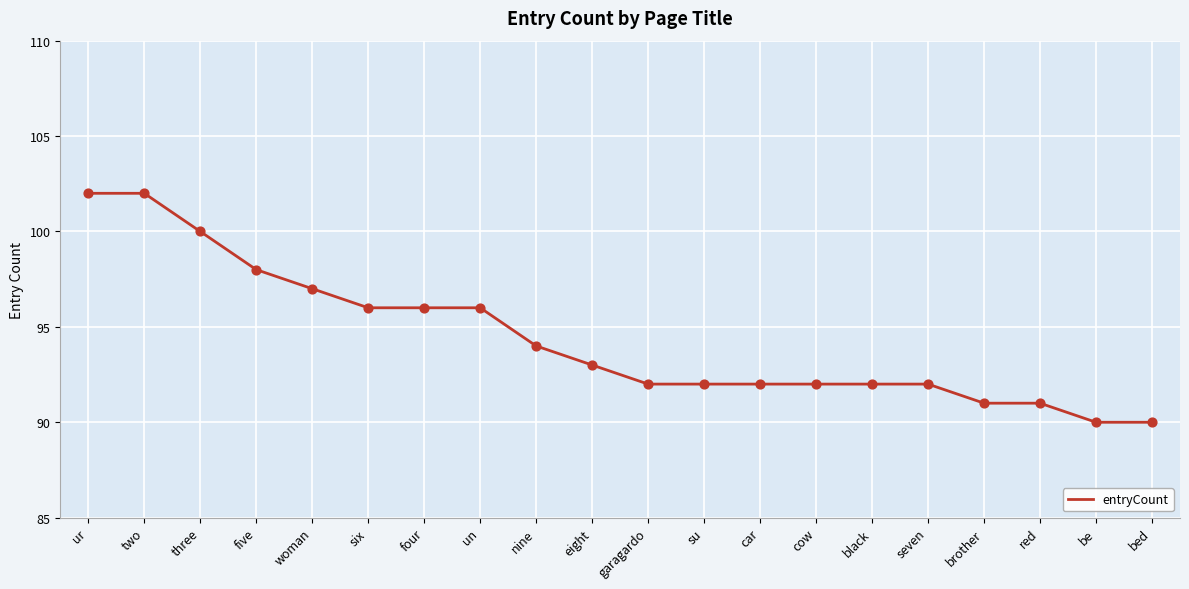

Between six and car, which is larger?

six